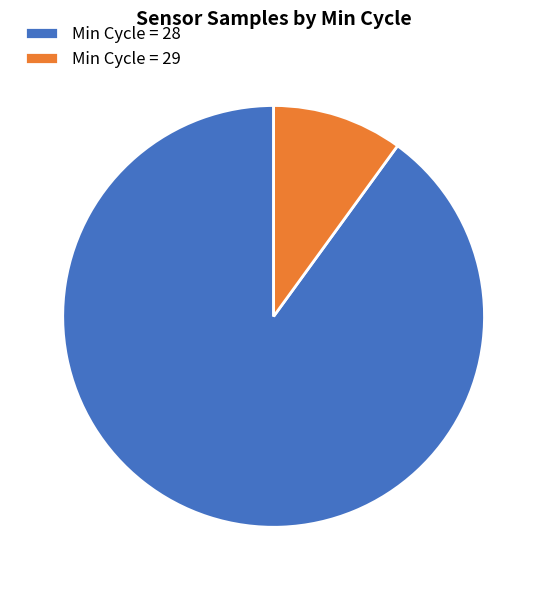

Is the sum of Min Cycle = 28 and Min Cycle = 29 greater than half?

Yes